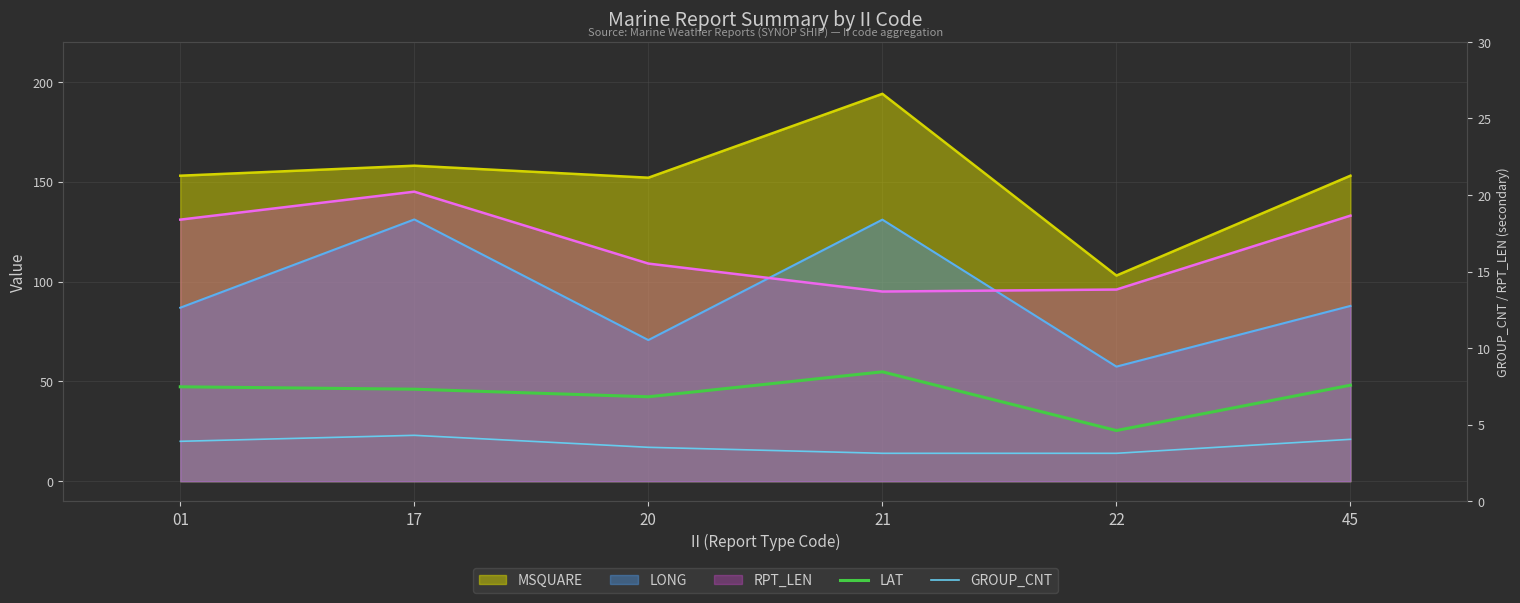

How many data points in GROUP_CNT are less than 20?

3